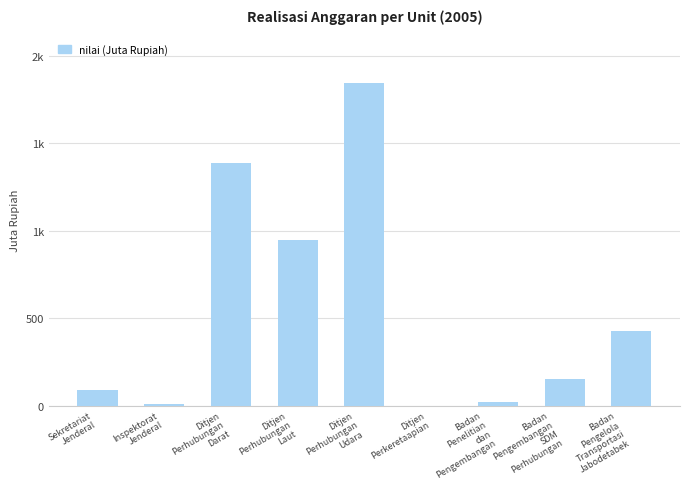

Are the bars horizontal?

No